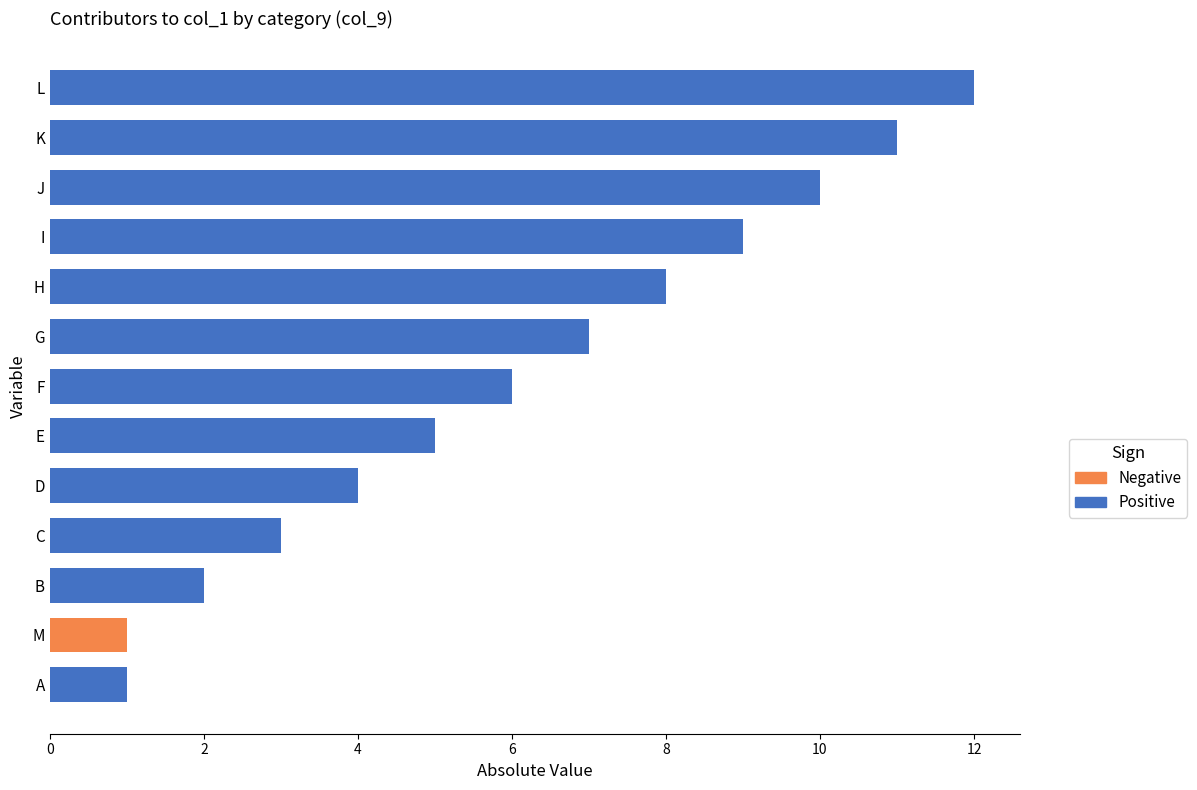

Is it true that the value at M is 0?

False